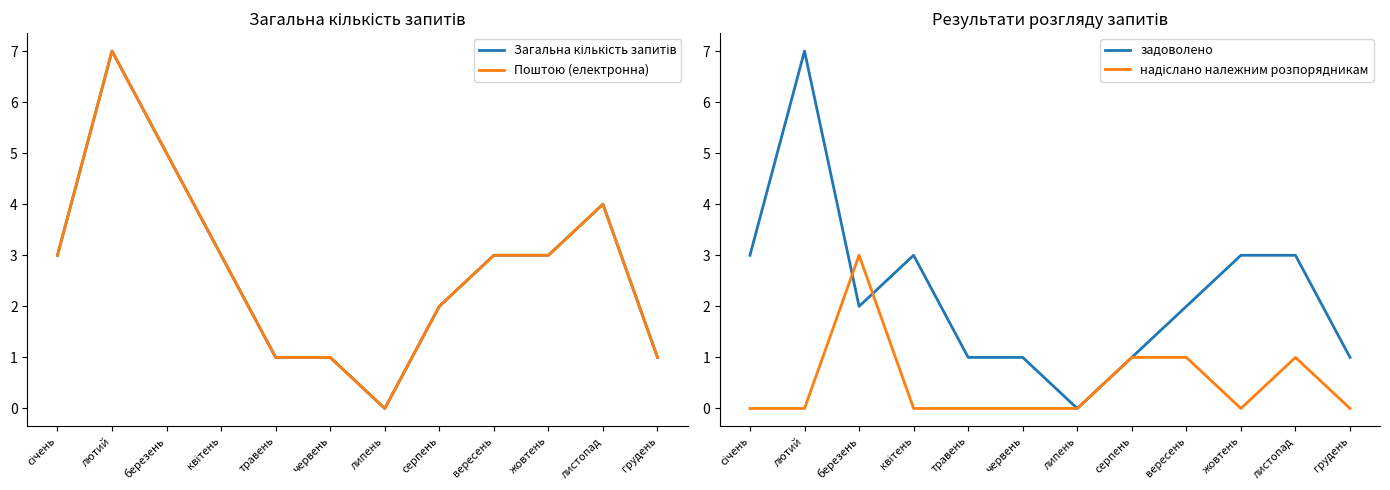

At which category does задоволено reach its first local peak?

лютий